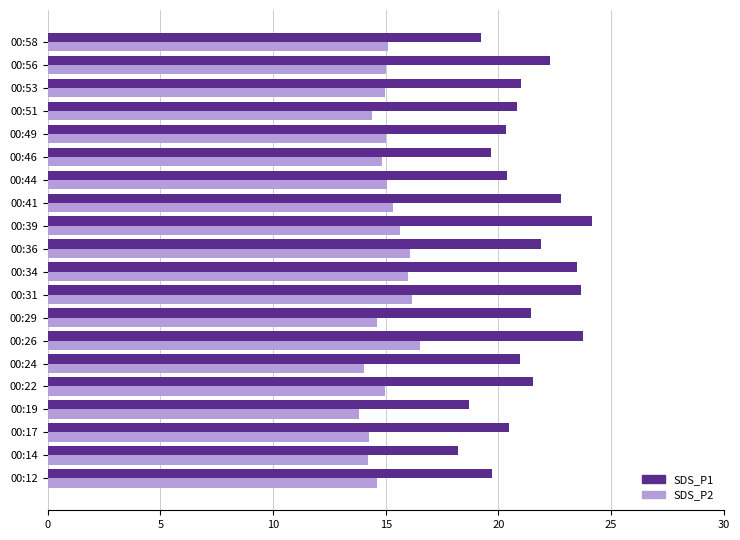

What is the greatest value displayed?

24.2